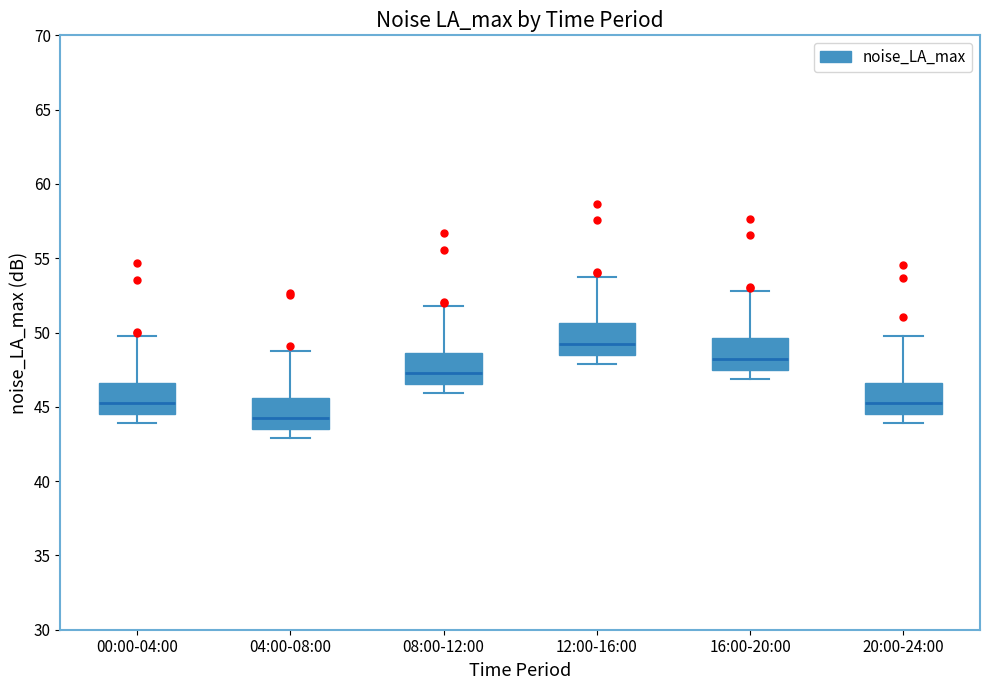

Where does the median line of the box for 20:00-24:00 sit on the y-axis? The values are not printed on the chart, so give them approximately, as read against the axis.

45.5